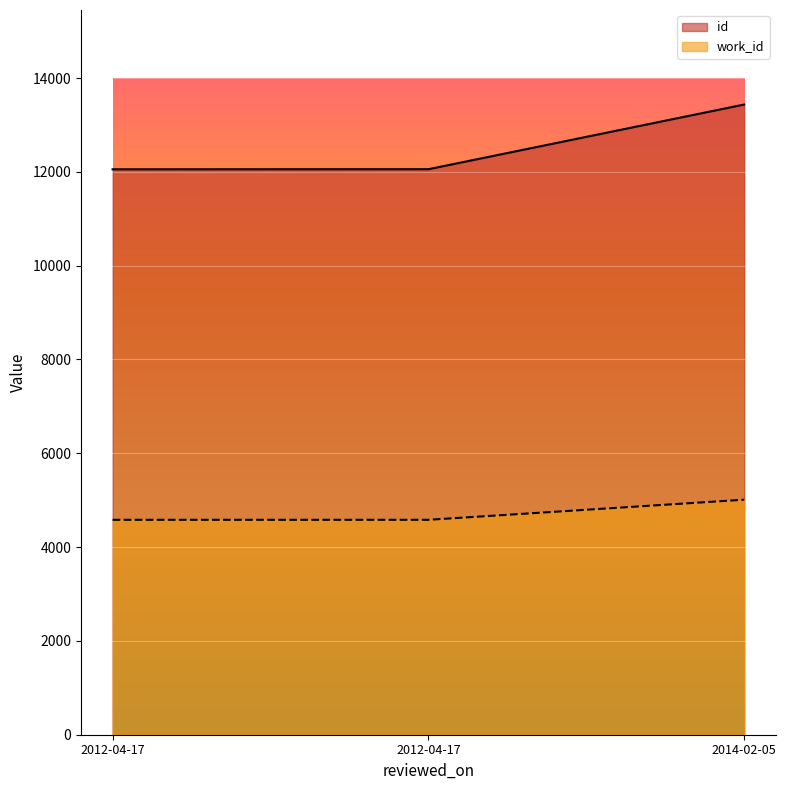

What is the value of the work_id point at the 3rd from the left?

5011